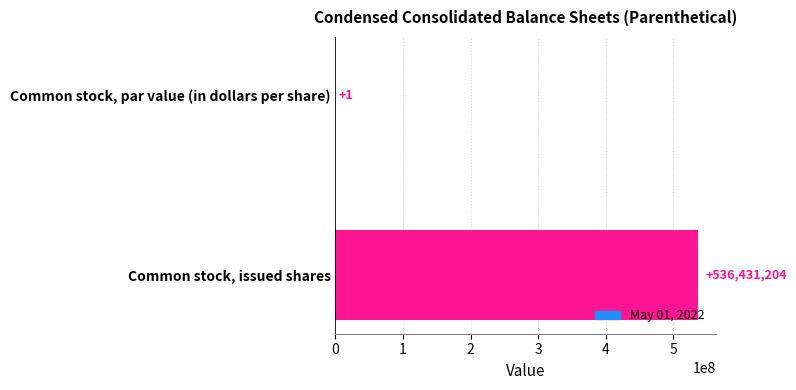

Reading top to bottom, what are all the values shown in this chart?

Common stock, par value (in dollars per share)=1	Common stock, issued shares=536431204